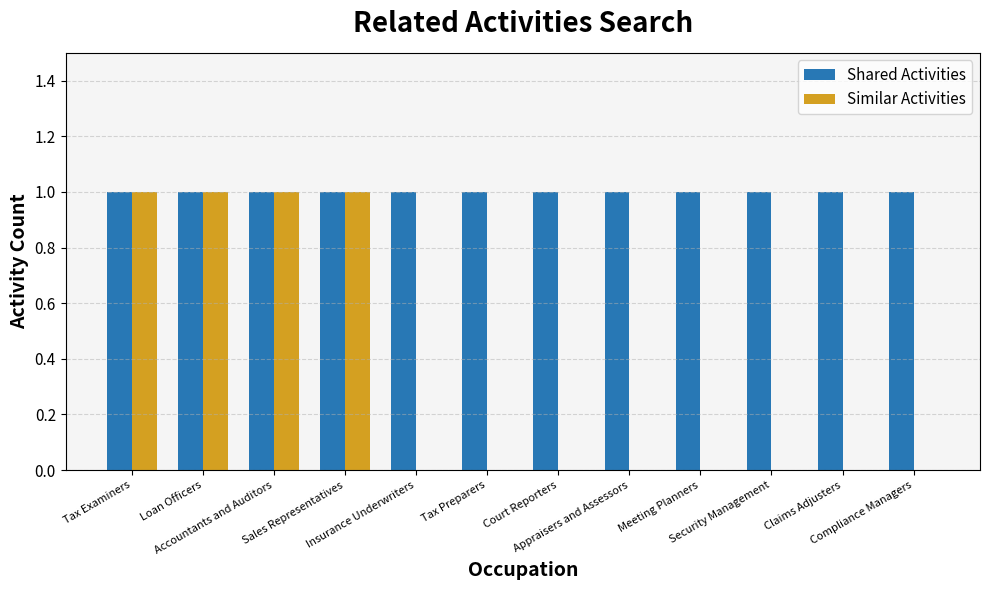

Reading right to left, what are all the values shown in this chart?

Shared Activities: Compliance Managers=1	Claims Adjusters=1	Security Management=1	Meeting Planners=1	Appraisers and Assessors=1	Court Reporters=1	Tax Preparers=1	Insurance Underwriters=1	Sales Representatives=1	Accountants and Auditors=1	Loan Officers=1	Tax Examiners=1
Similar Activities: Compliance Managers=0	Claims Adjusters=0	Security Management=0	Meeting Planners=0	Appraisers and Assessors=0	Court Reporters=0	Tax Preparers=0	Insurance Underwriters=0	Sales Representatives=1	Accountants and Auditors=1	Loan Officers=1	Tax Examiners=1